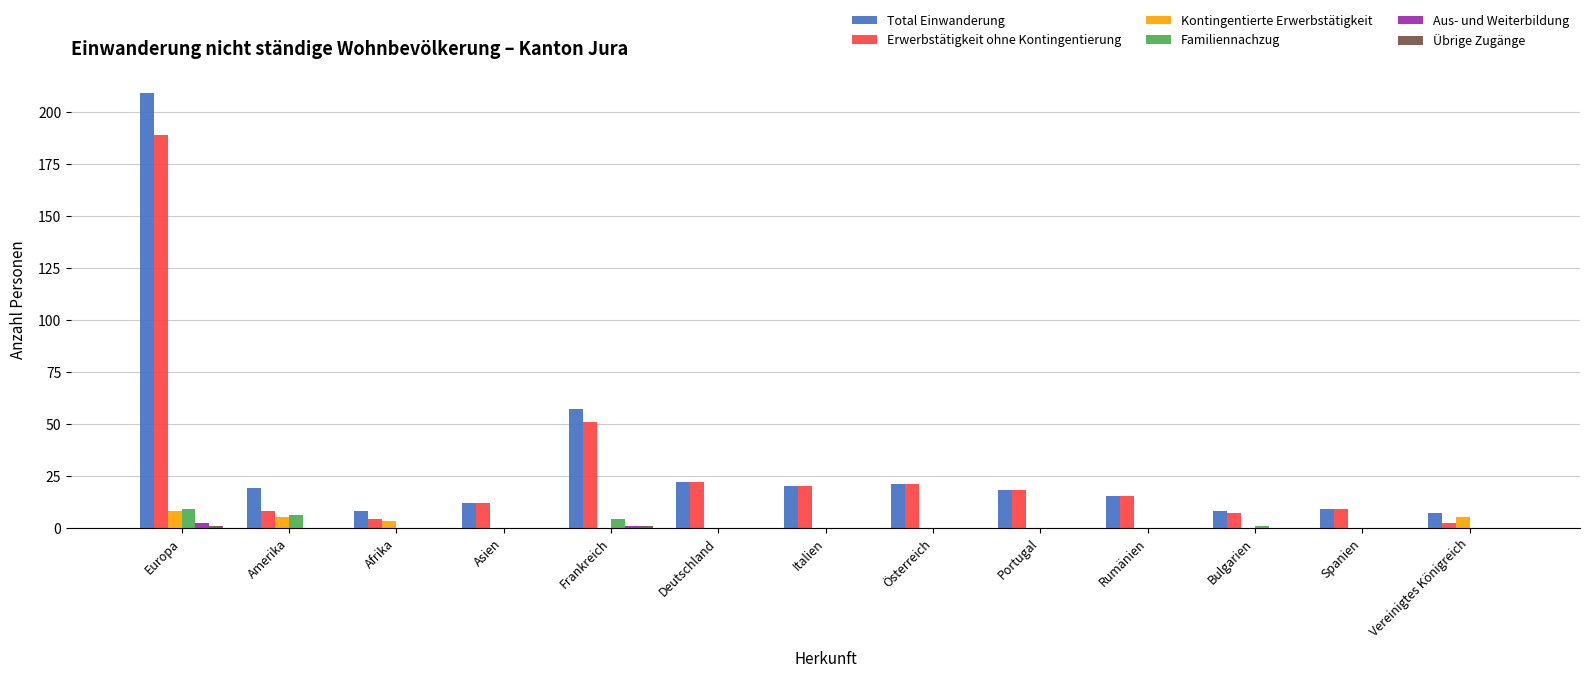

How many groups of bars are there?

13